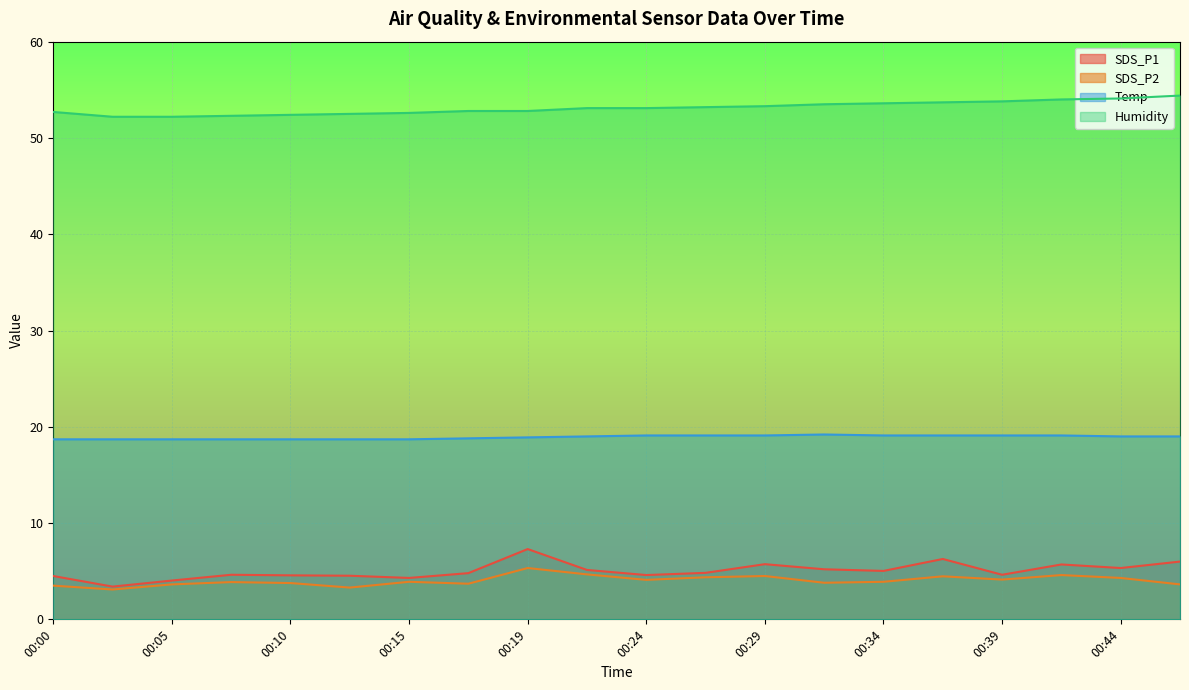

True or false: Humidity and SDS_P2 cross at least once.

False